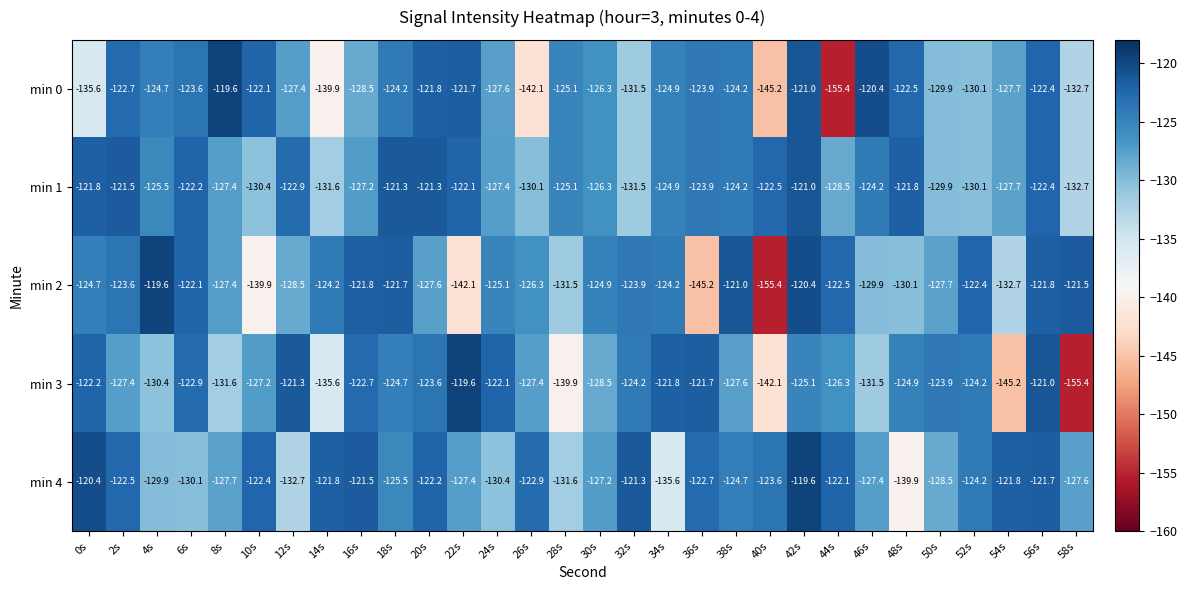

What is the spread (max minus min) of values at 12s?

11.4